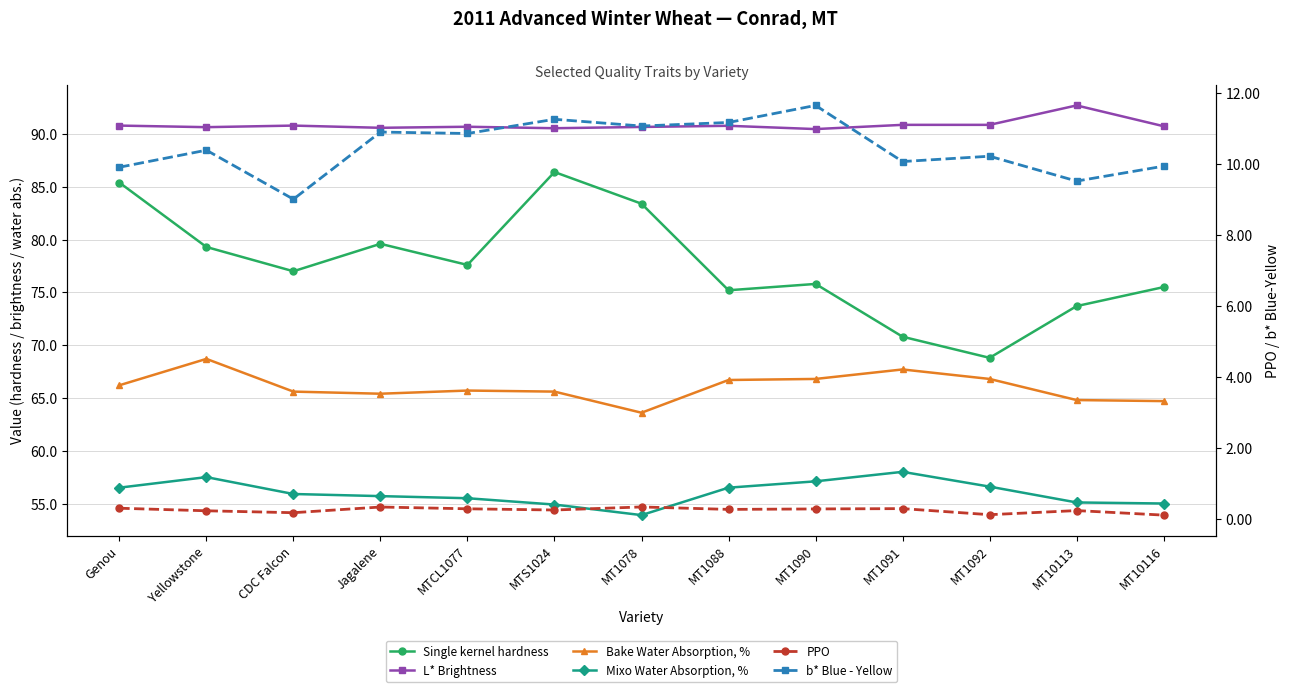

What is the value of the Mixo Water Absorption, % point at the 6th from the left?

54.9